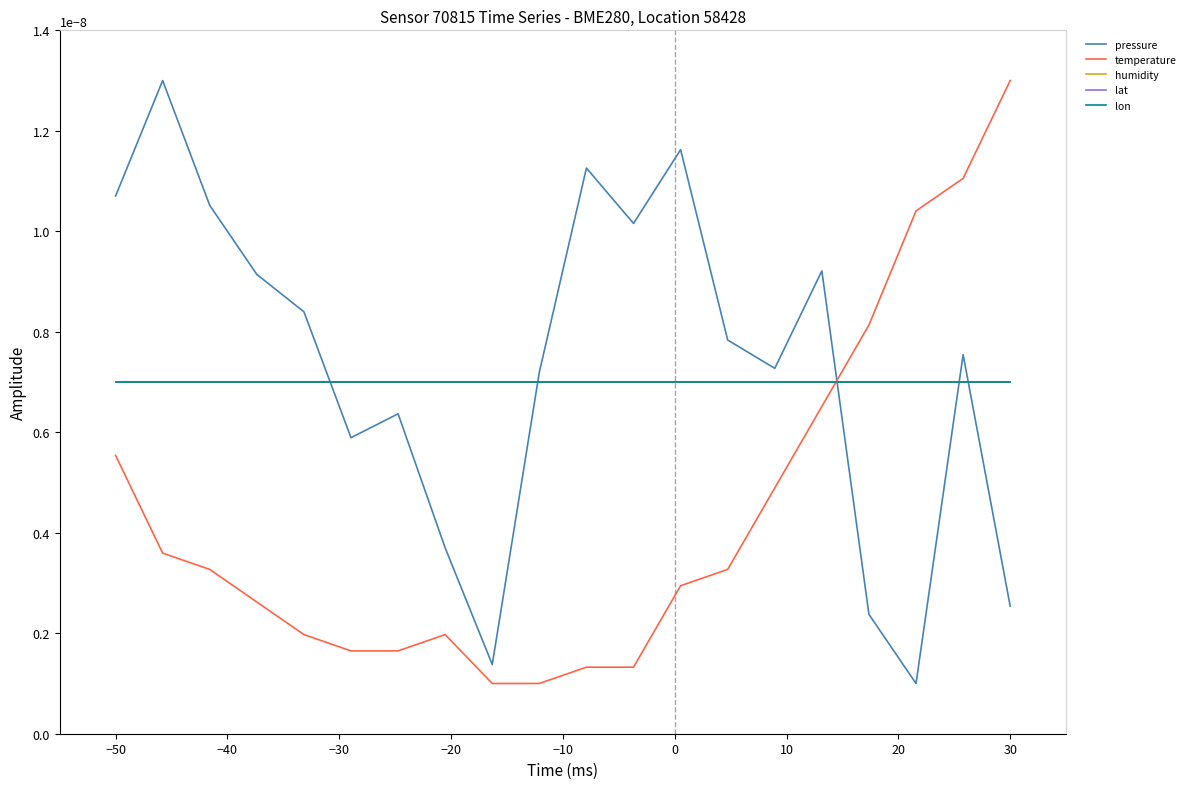

Does the chart display data point markers on the line(s)?

No